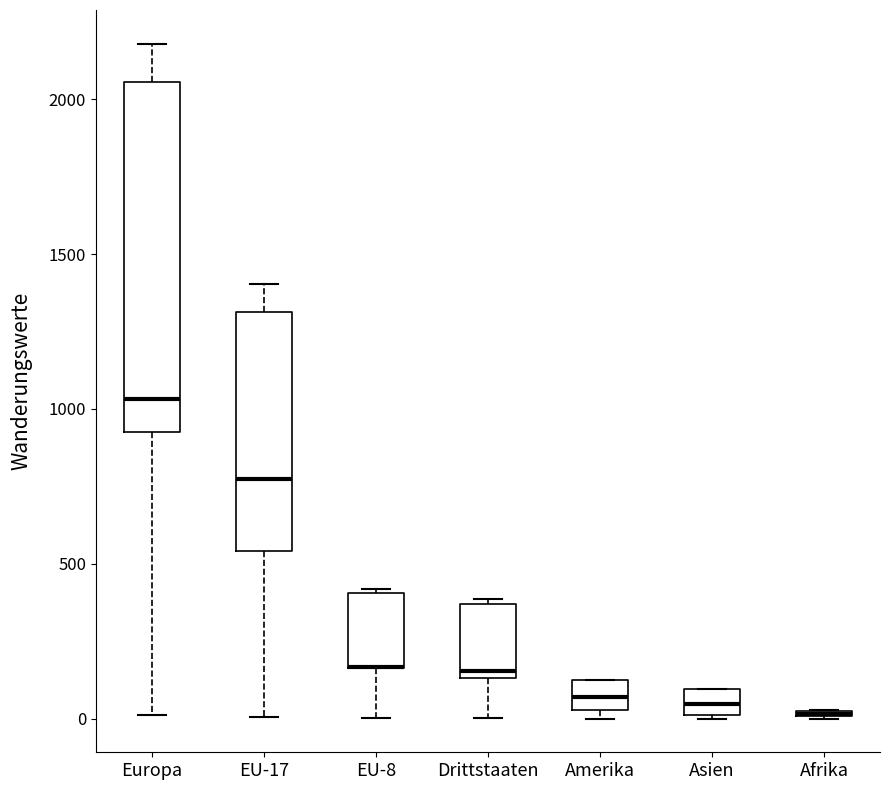

Comparing the boxes themselves (not the whiskers), which one is the tallest?

Europa